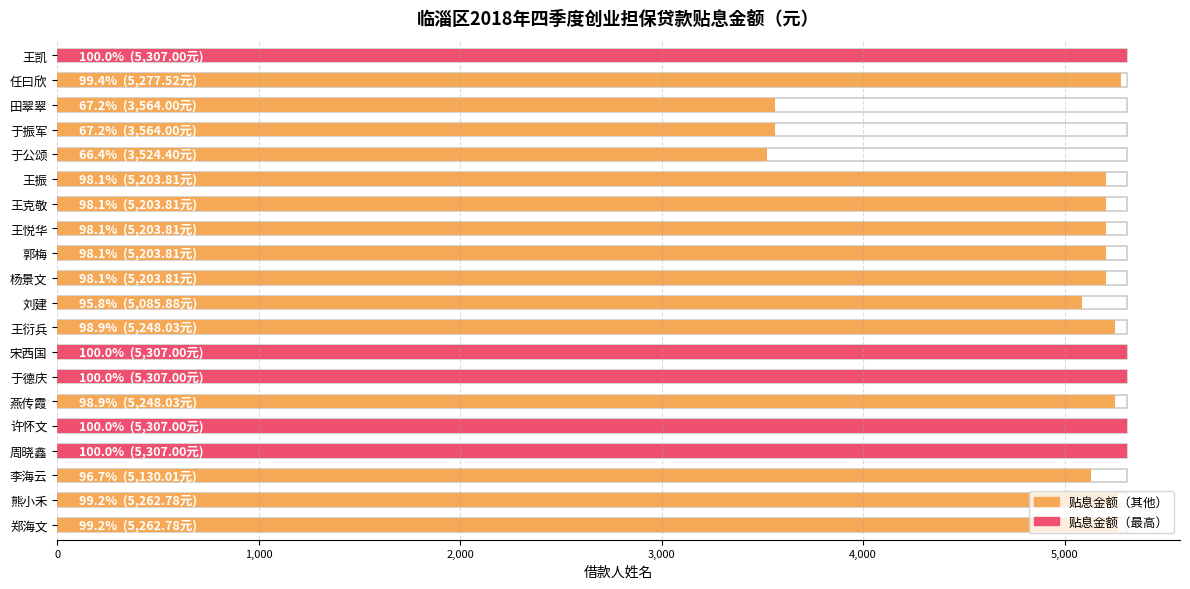

Reading left to right, what are all the values shown in this chart?

王凯=5307.0	任曰欣=5277.5	田翠翠=3564.0	于振军=3564.0	于公颂=3524.4	王振=5203.8	王克敬=5203.8	王悦华=5203.8	郭梅=5203.8	杨景文=5203.8	刘建=5085.9	王衍兵=5248.0	宋西国=5307.0	于德庆=5307.0	燕传霞=5248.0	许怀文=5307.0	周晓鑫=5307.0	李海云=5130.0	熊小禾=5262.8	郑海文=5262.8